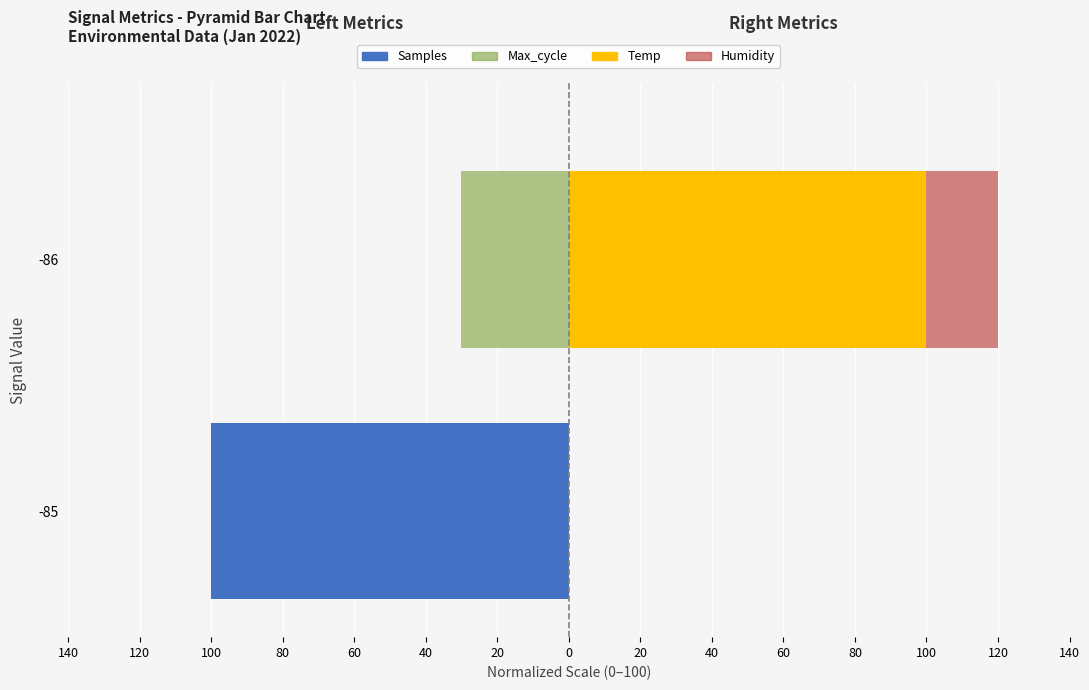

What is the average value of the Samples series?

-50